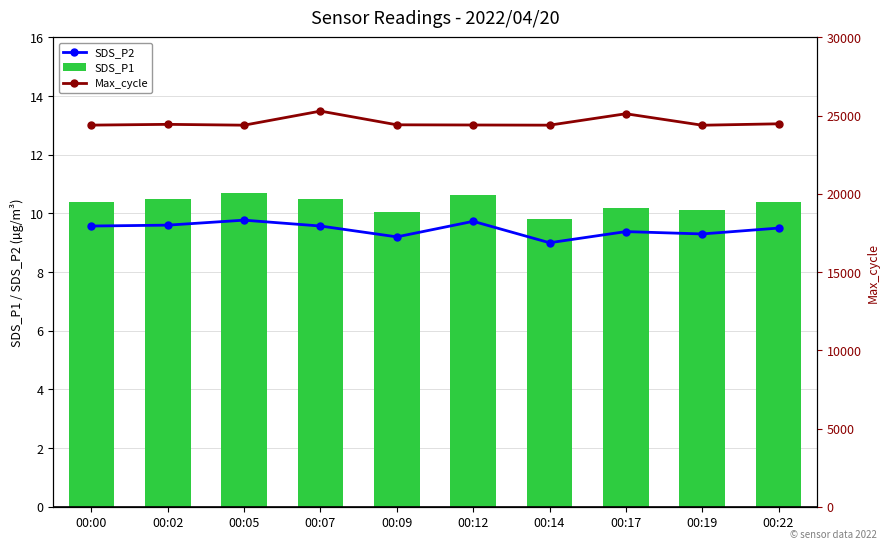

How many values in the SDS_P1 series are below 10?

1